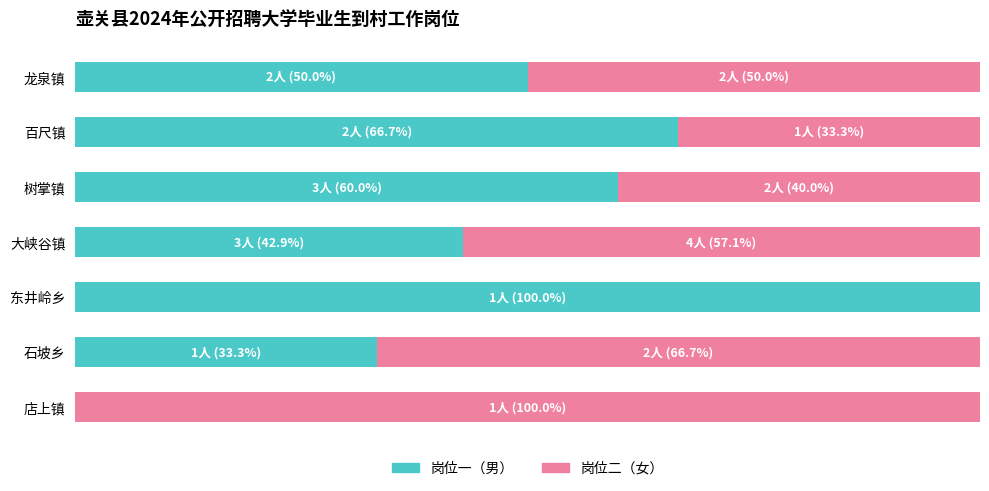

What are all the series names shown in the legend?

岗位一（男）, 岗位二（女）